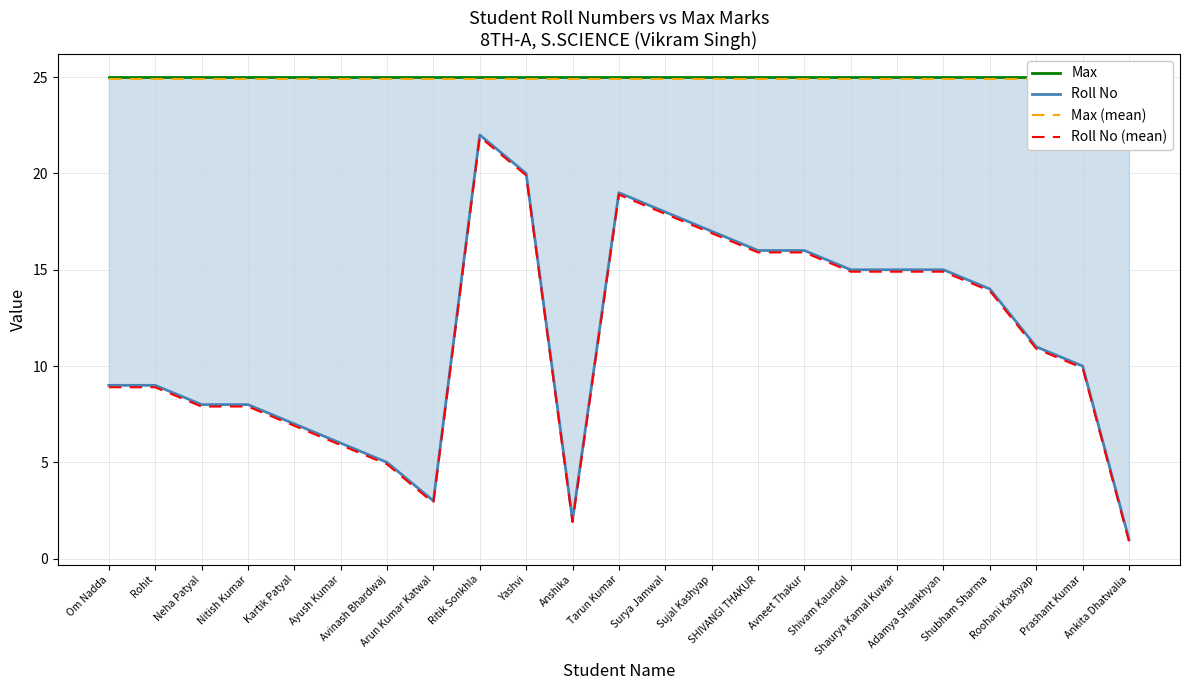

At how many categories does at least one series exceed 2?

23